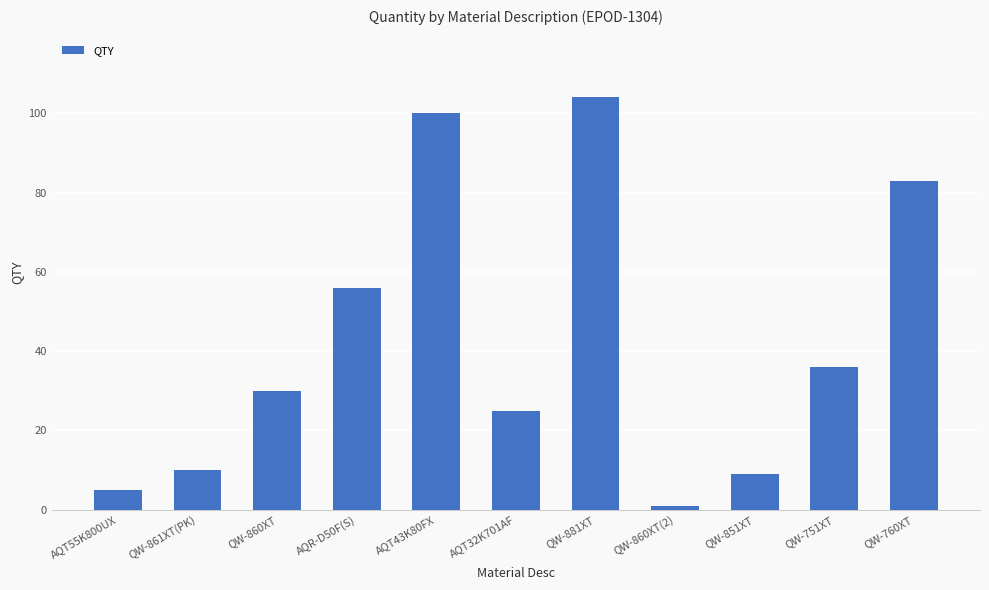

Read the value at QW-860XT.

30